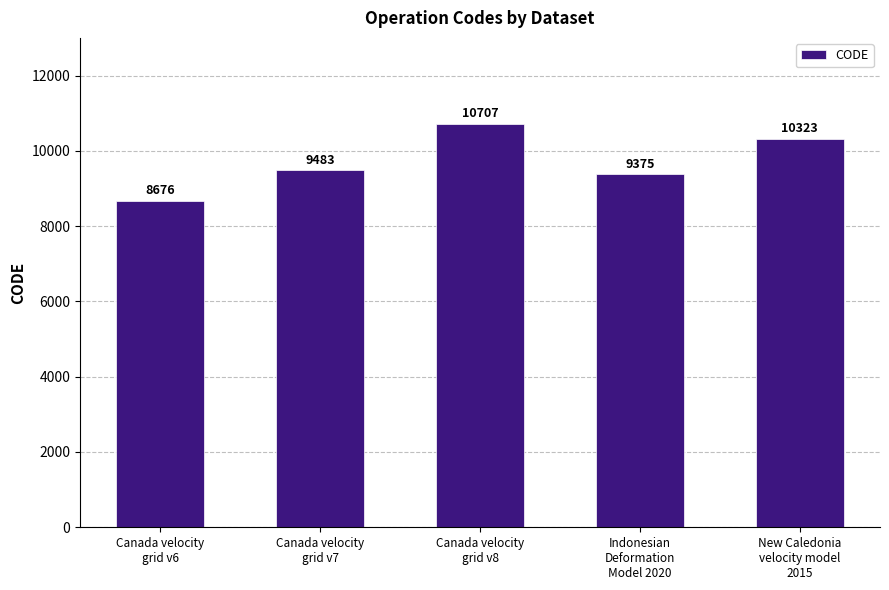

Which label corresponds to the smallest value in the chart?

Canada velocity
grid v6